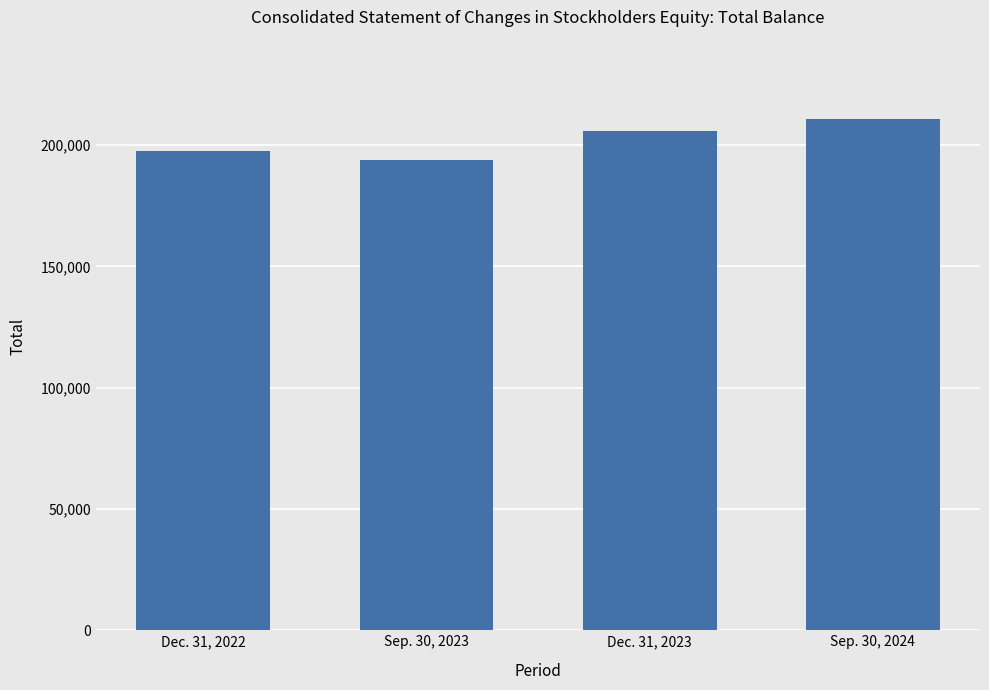

Rank the categories by value from lowest to highest.

Sep. 30, 2023, Dec. 31, 2022, Dec. 31, 2023, Sep. 30, 2024